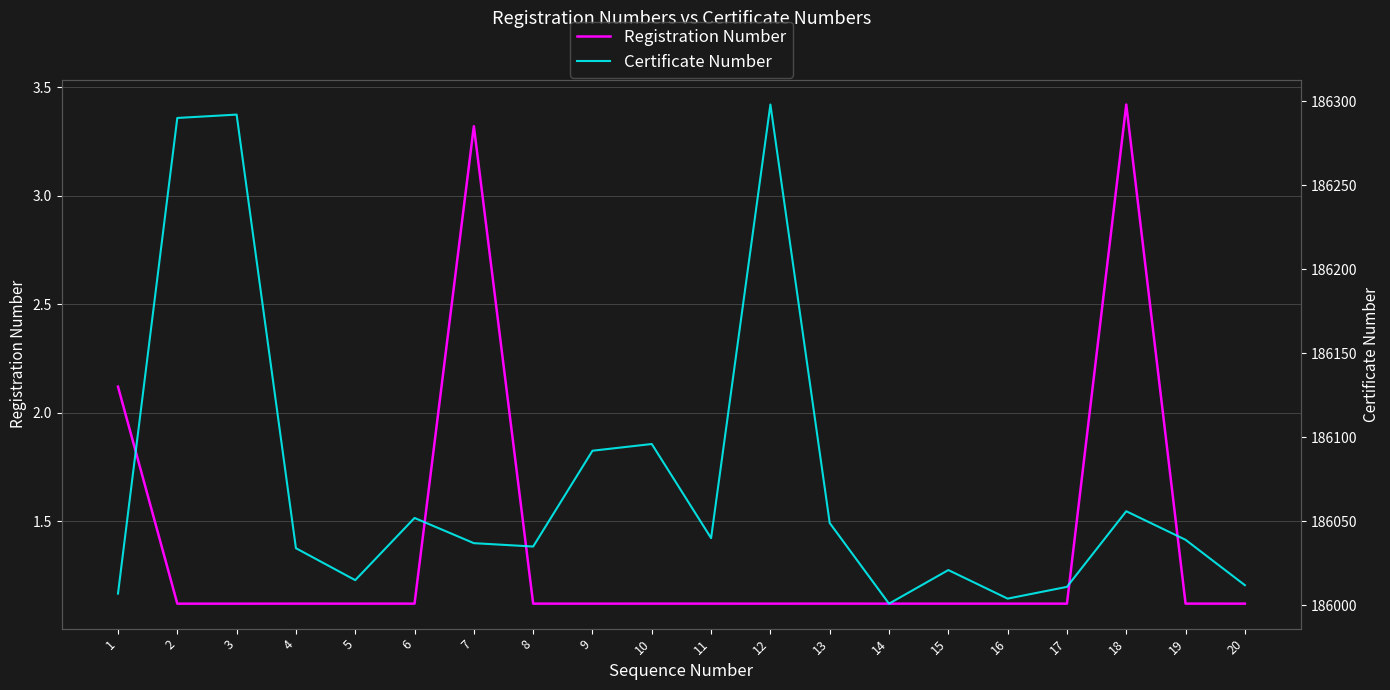

At 12, list the series in order from largest to smallest.

Certificate Number, Registration Number